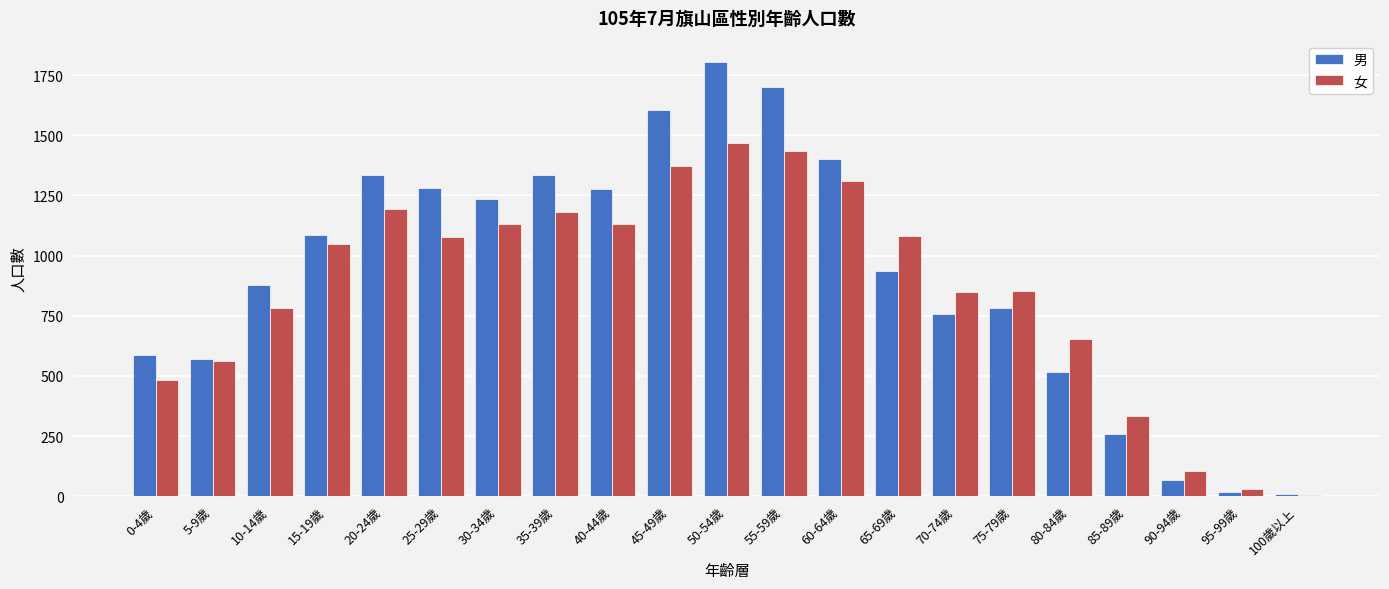

Is it true that 男 equals 1403 at 60-64歲?

True